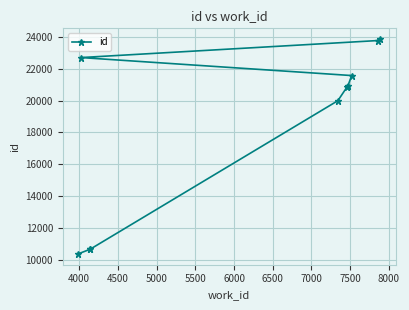

Reading left to right, transcribe all the data shown in this chart.

10348	10640	10646	19991	20884	20893	21574	22706	23778	23869